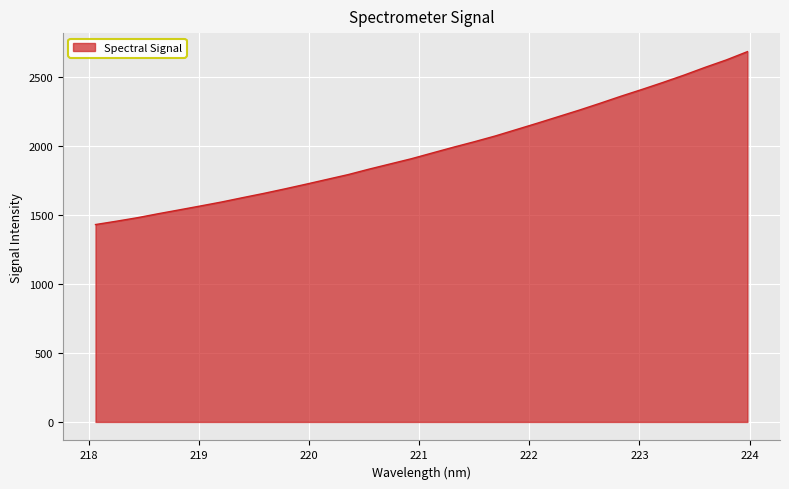

What is the difference between the maximum and minimum values?

1253.1